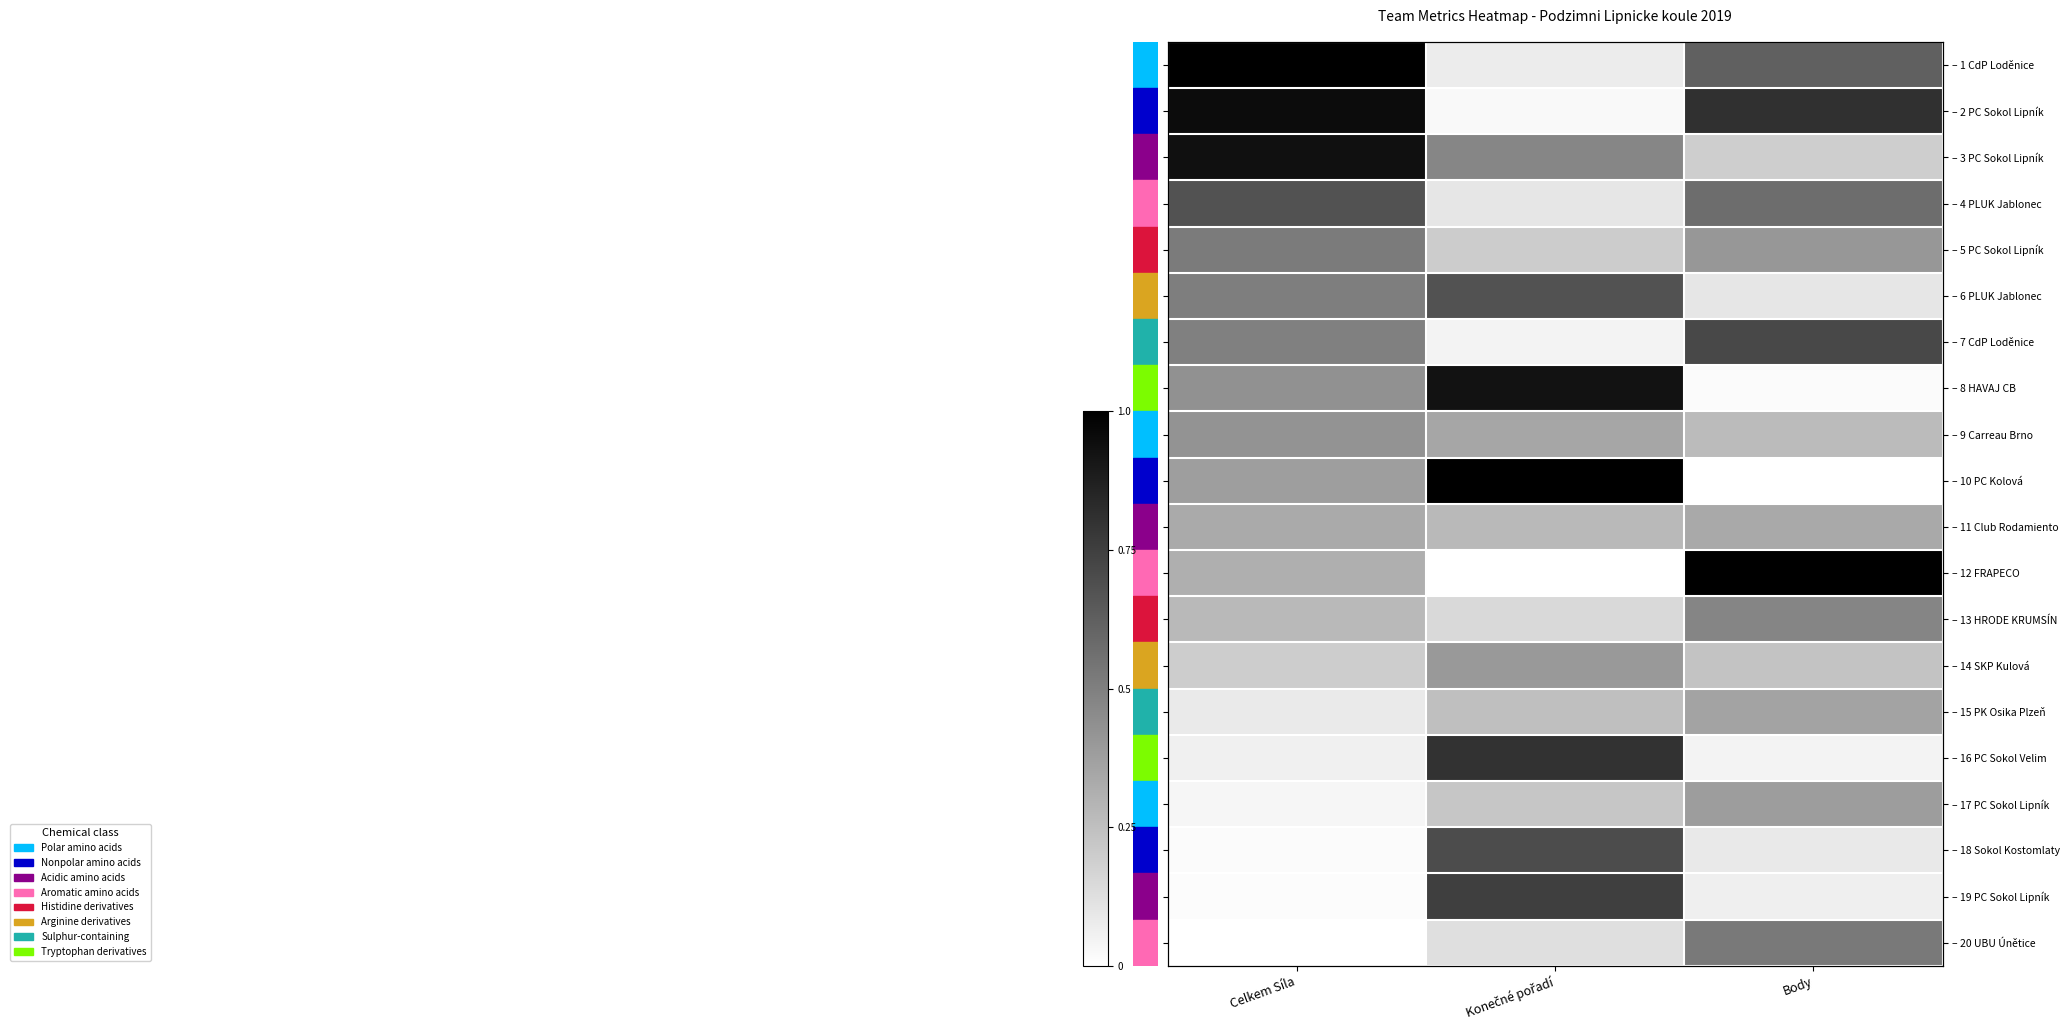

Read the – 9 Carreau Brno value at Konečné pořadí.

0.3